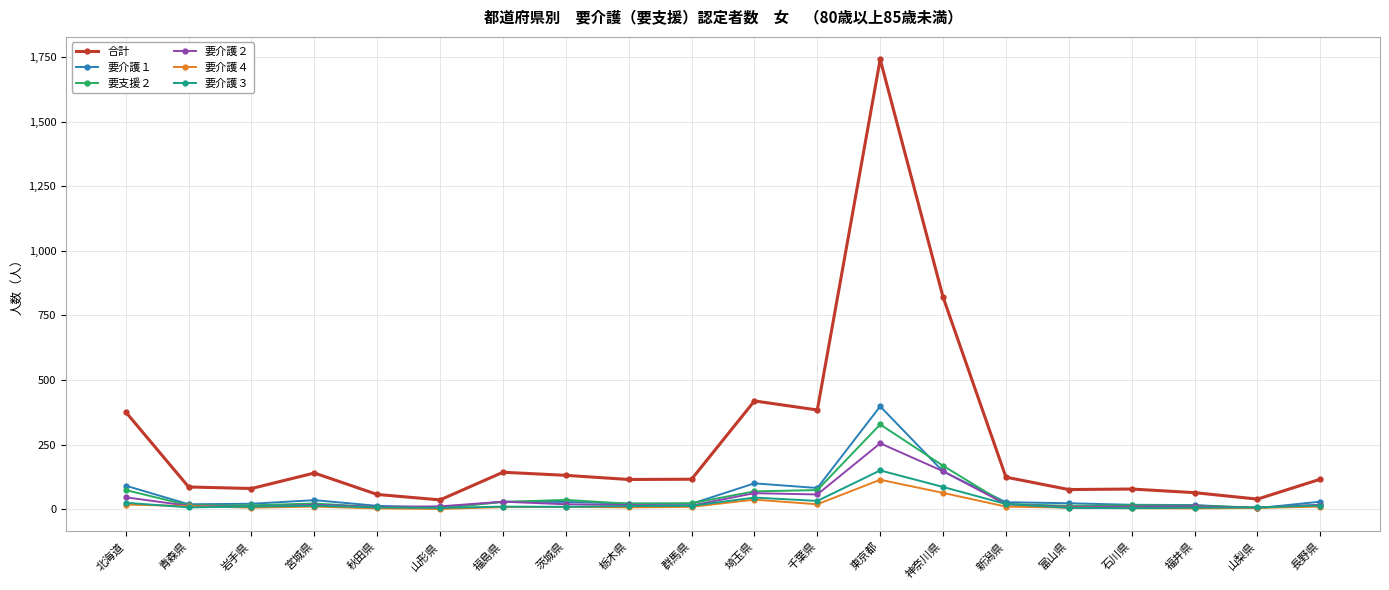

List the series in order of their peak value, highest first.

合計, 要介護１, 要支援２, 要介護２, 要介護３, 要介護４